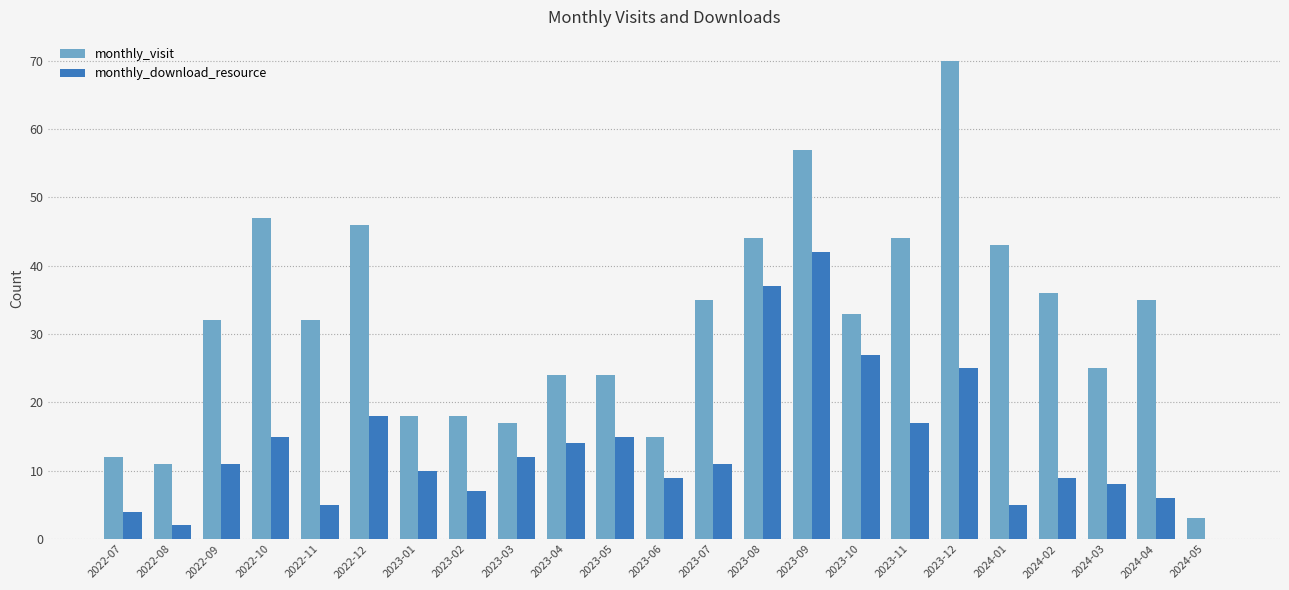

Reading left to right, extract all data points from this chart.

monthly_visit: 12	11	32	47	32	46	18	18	17	24	24	15	35	44	57	33	44	70	43	36	25	35	3
monthly_download_resource: 4	2	11	15	5	18	10	7	12	14	15	9	11	37	42	27	17	25	5	9	8	6	0